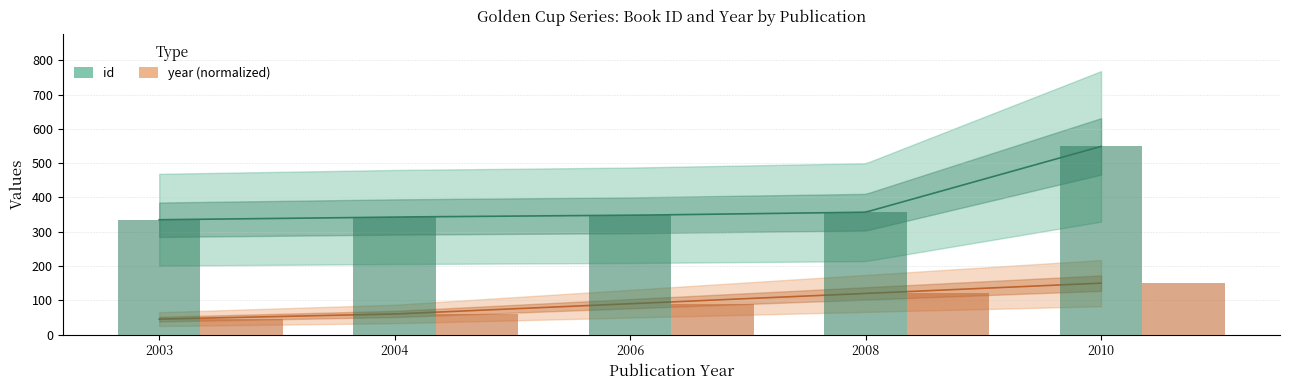

Which category has the lowest value in the id series?

2003